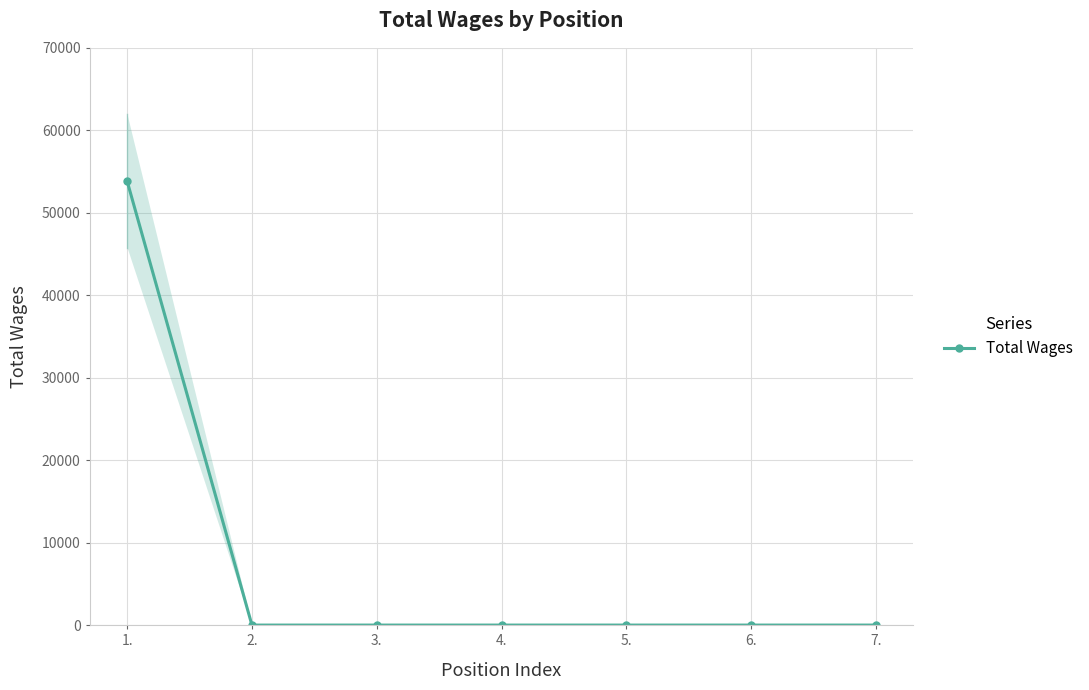

The value at 4. is -32442. True or false?

False